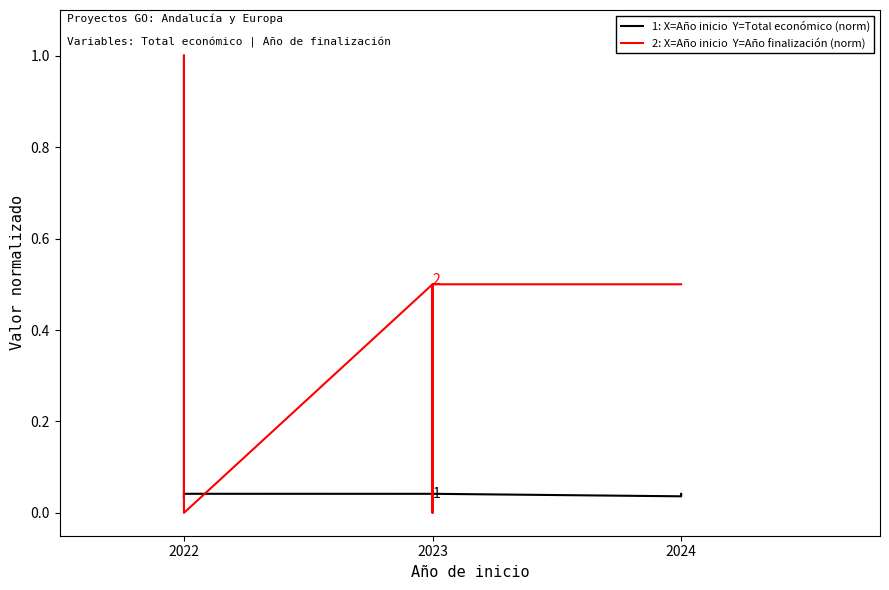

What are all the series names shown in the legend?

1: X=Año inicio  Y=Total económico (norm), 2: X=Año inicio  Y=Año finalización (norm)